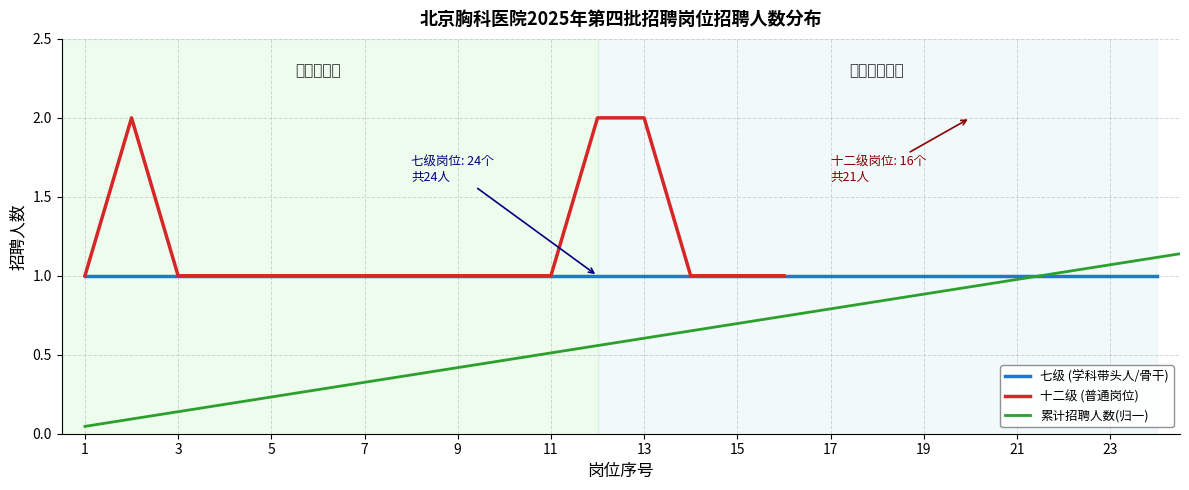

Between 11 and 7, which is larger?

11